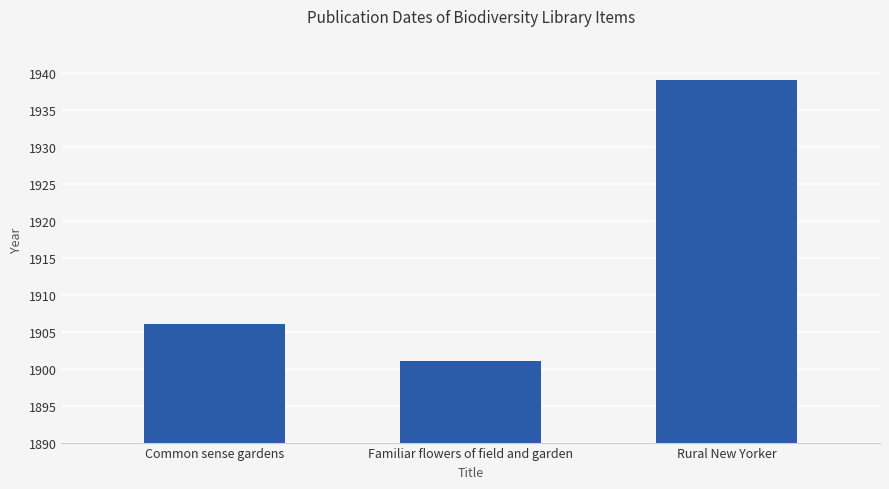

What is the change in value from Common sense gardens to Familiar flowers of field and garden?

-5